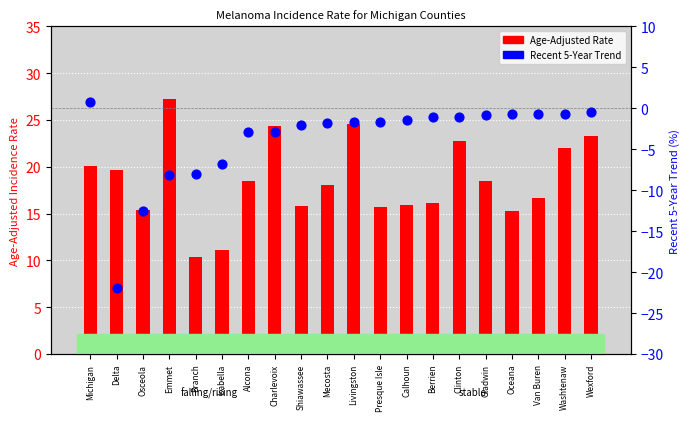

Which series has the largest total across all categories?

Age-Adjusted Rate